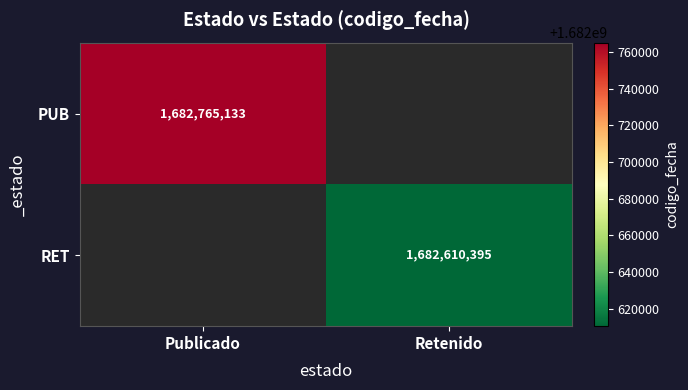

Is it true that PUB equals 1682765133 at Publicado?

True